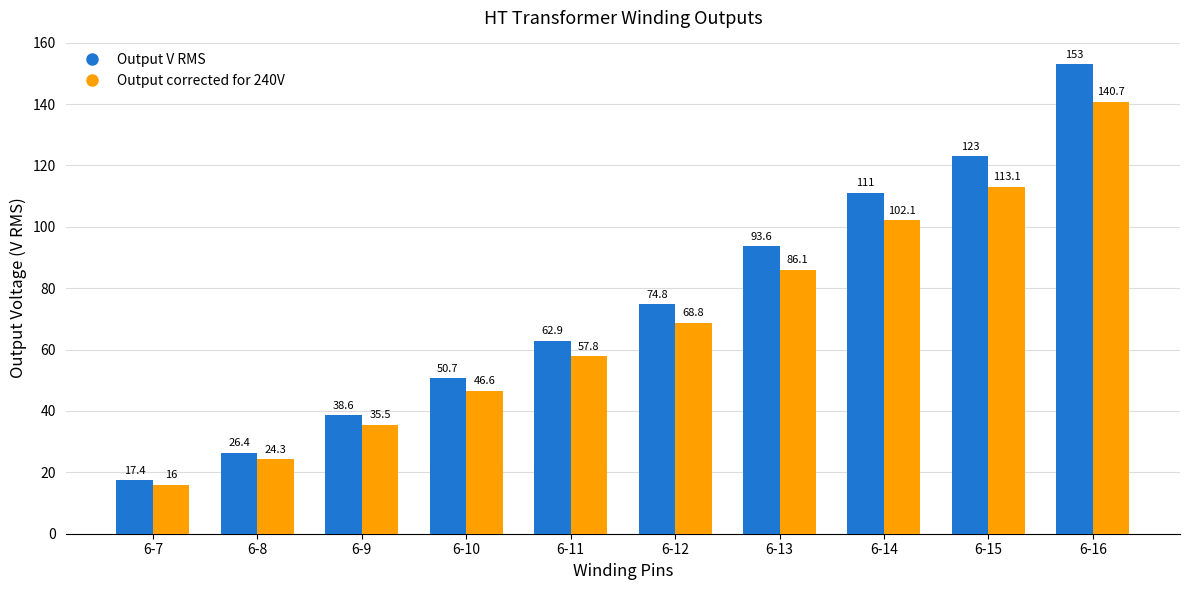

At which category is the sum across all series the highest?

6-16